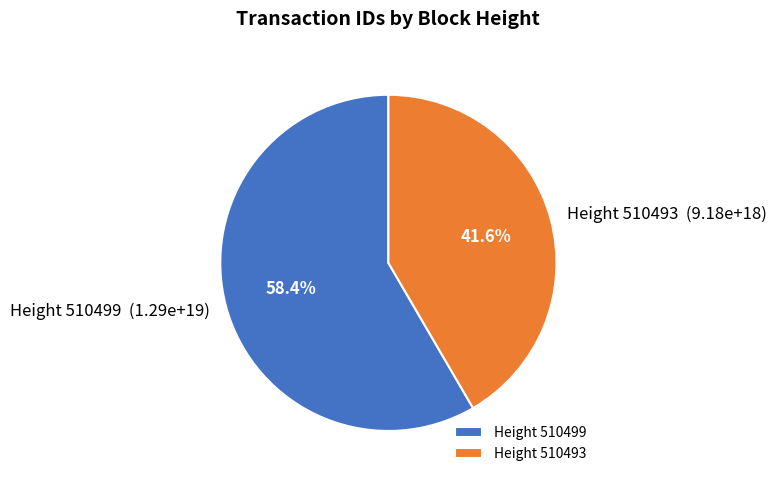

Approximately how many times larger is the value at Height 510493 compared to Height 510499?

0.7